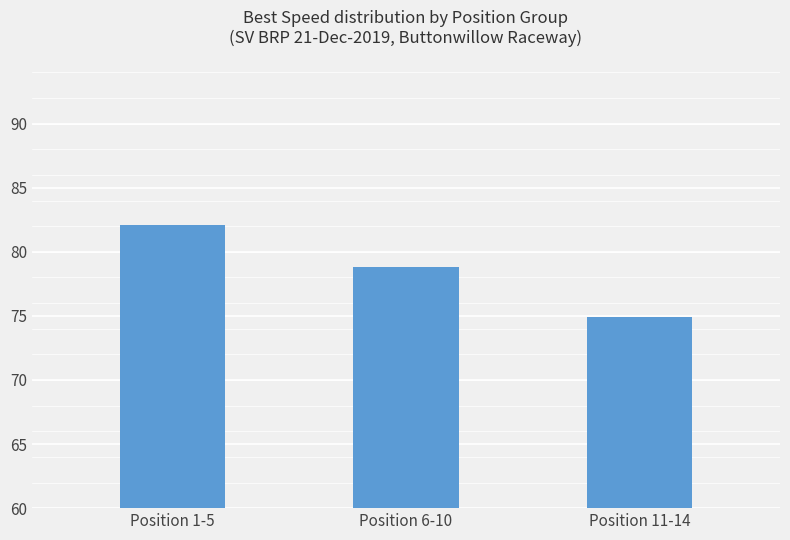

Are the bars grouped side by side (vs. stacked)?

No